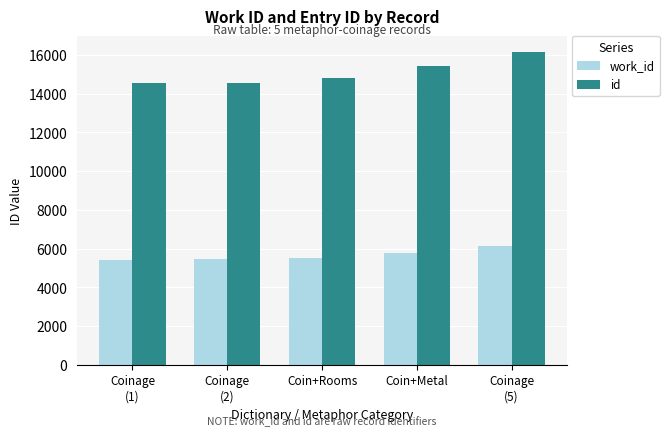

What is the minimum value for work_id?

5425